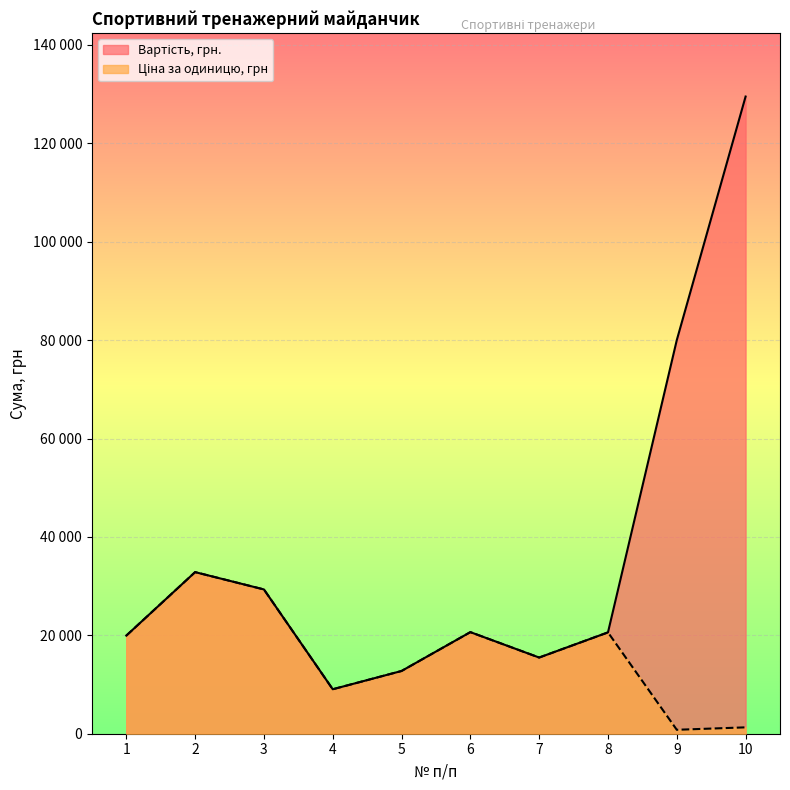

Reading left to right, extract all data points from this chart.

Вартість, грн.: 1=19941	2=32844	3=29325	4=9038	5=12750	6=20646	7=15484	8=20594	9=80000	10=129500
Ціна за одиницю, грн: 1=19941	2=32844	3=29325	4=9038	5=12750	6=20646	7=15484	8=20594	9=800	10=1295